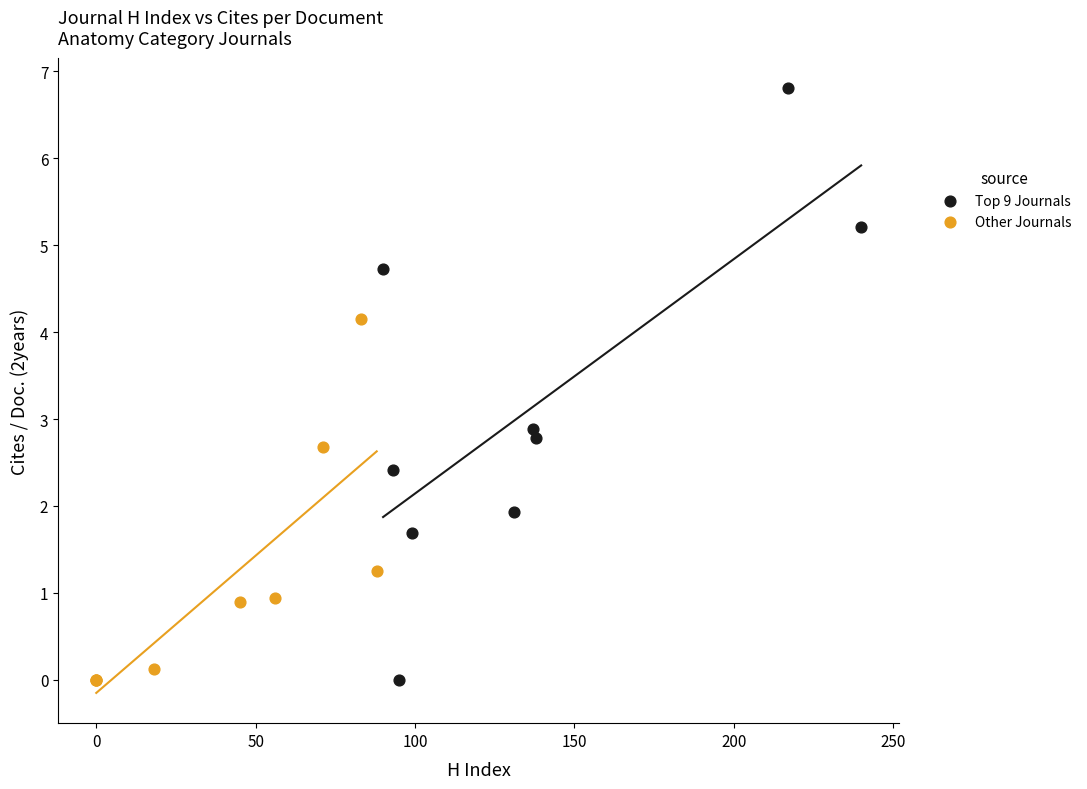

What are all the series names shown in the legend?

Top 9 Journals, Other Journals